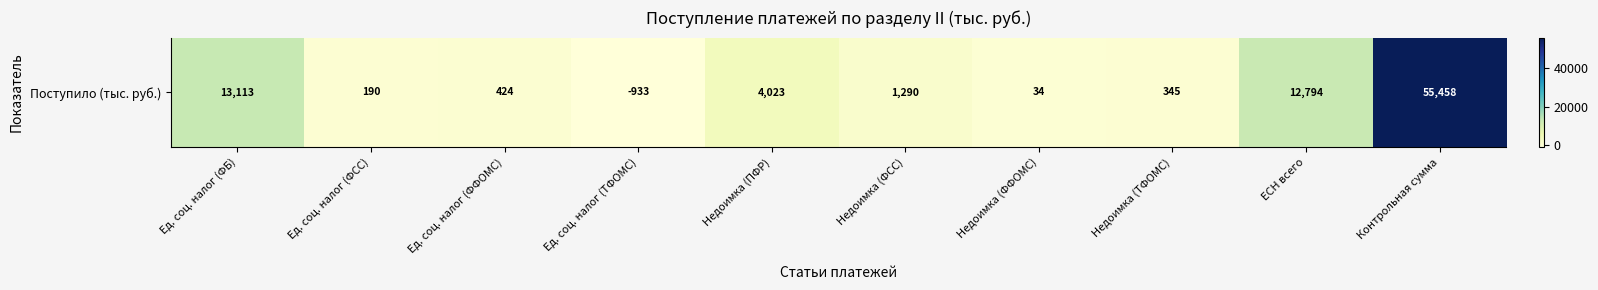

The chart shows a value of 4023 at Недоимка (ПФР). True or false?

True